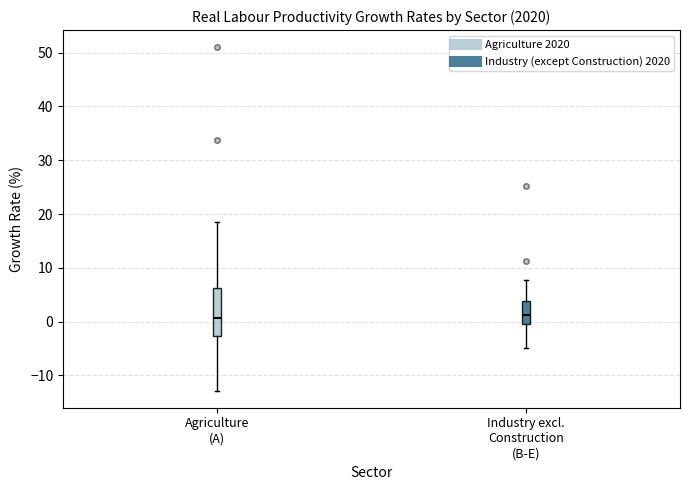

Which box is the tallest, from its lower edge to its upper edge?

Agriculture (A)